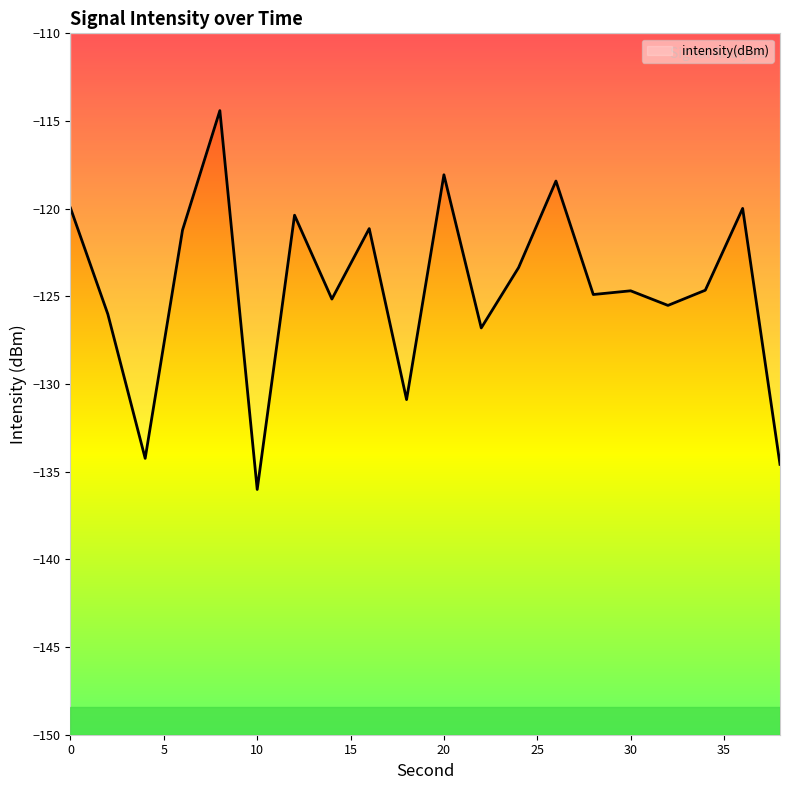

What is the maximum value shown in the chart?

-114.4